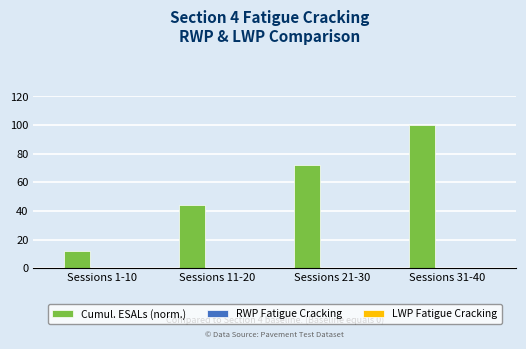

What is the average value?

57